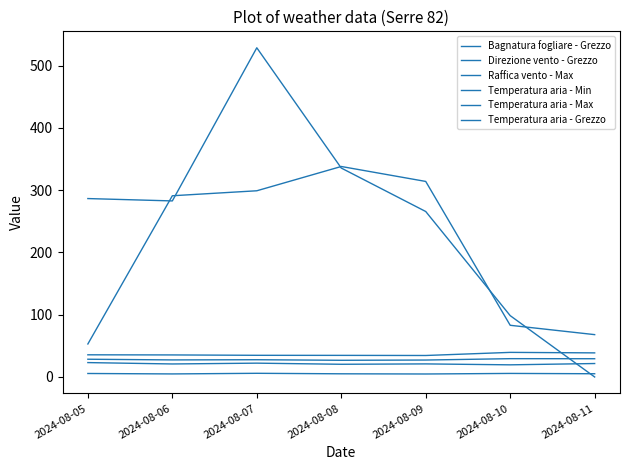

At which category does Raffica vento - Max reach its first local peak?

2024-08-07